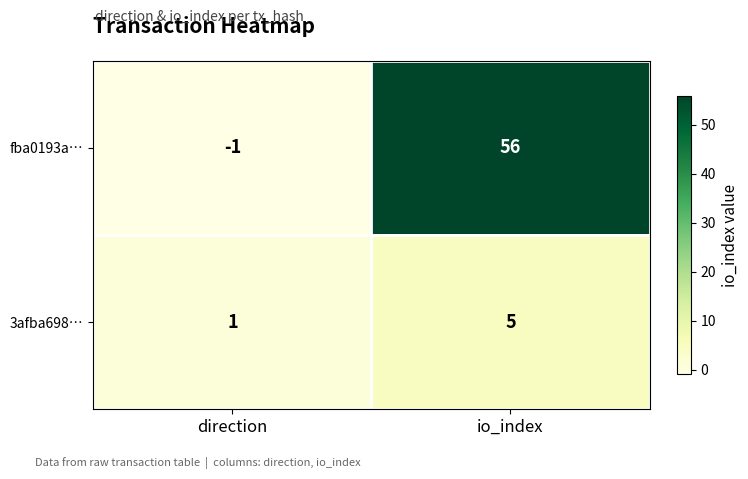

Which label corresponds to the largest value in the chart?

io_index